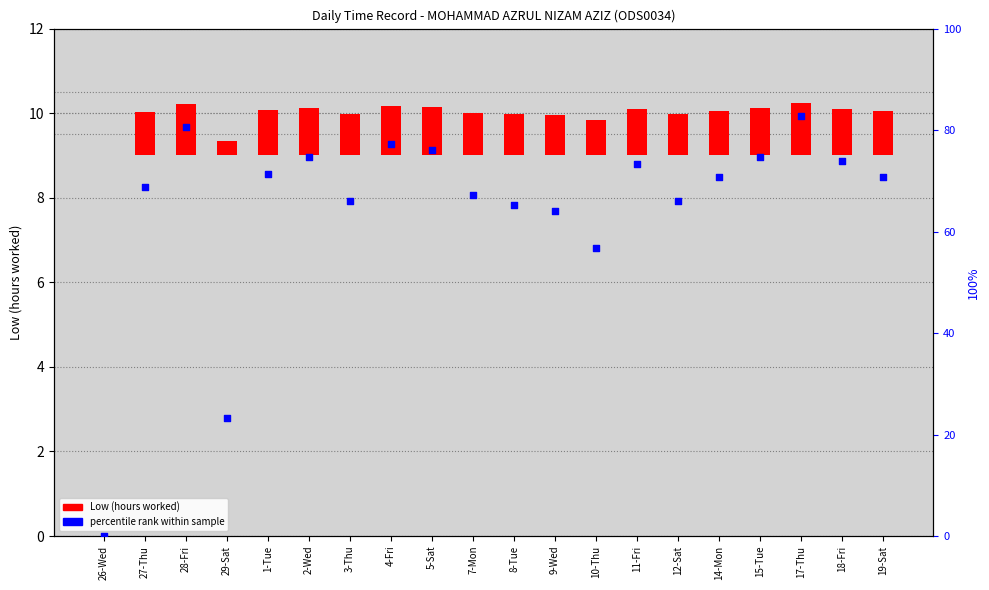

What are all the series names shown in the legend?

Low (hours worked), percentile rank within sample